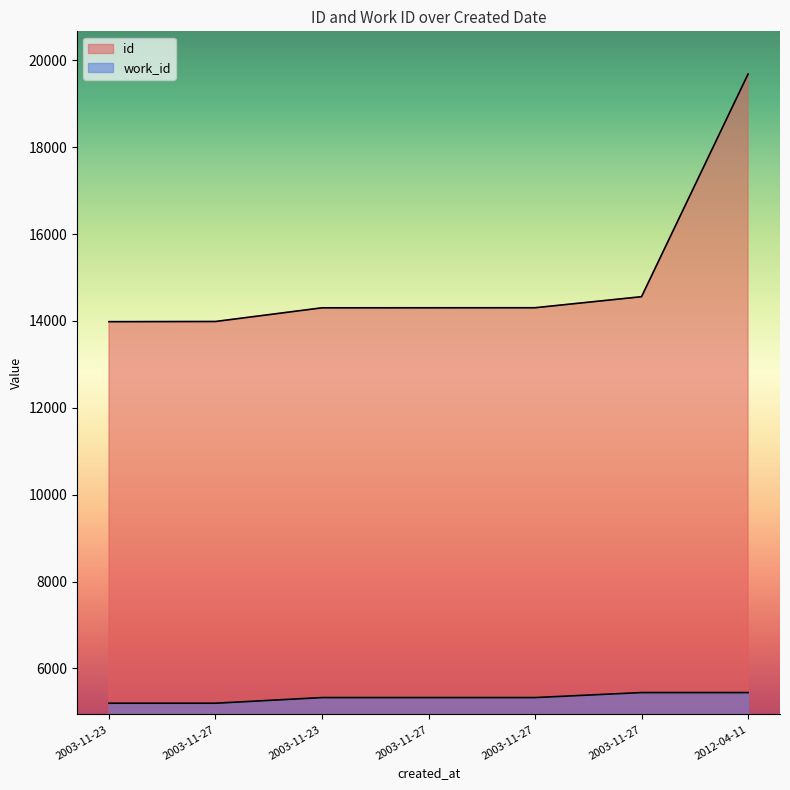

Which category has the highest value in the work_id series?

2003-11-27